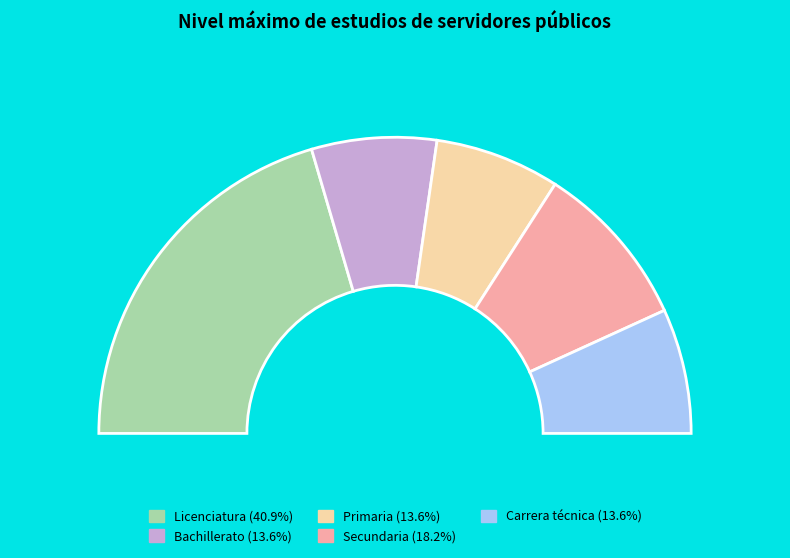

To the nearest percent, what percentage of the pie is Secundaria?

18%